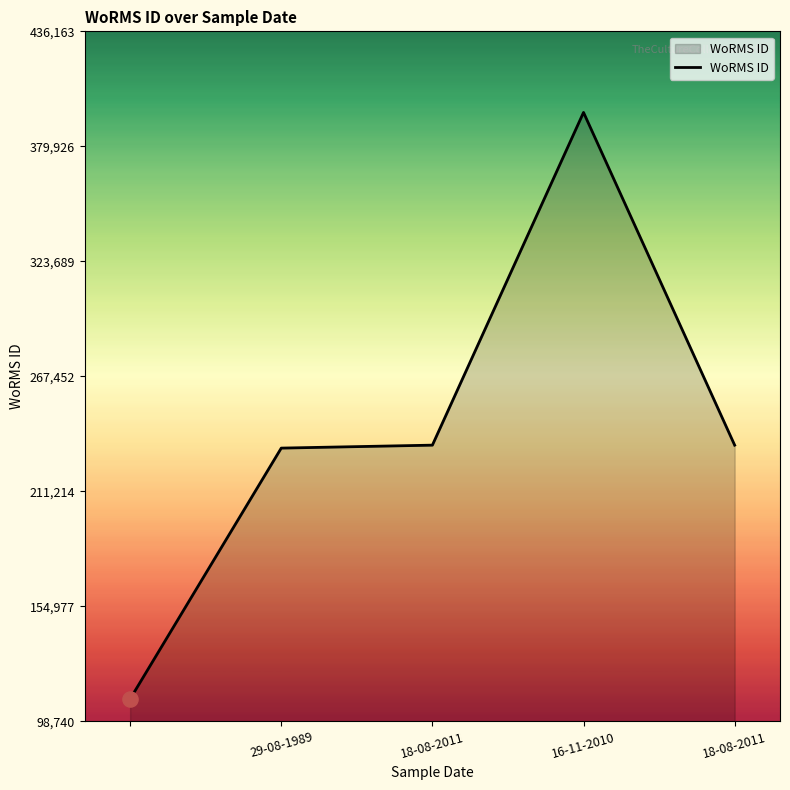

What is the minimum value shown in the chart?

109712